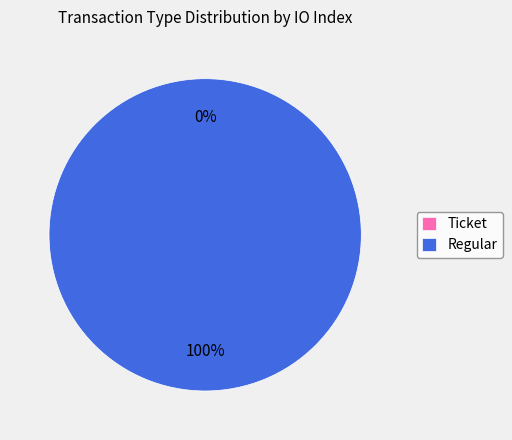

What is the smallest slice in the pie chart?

Ticket